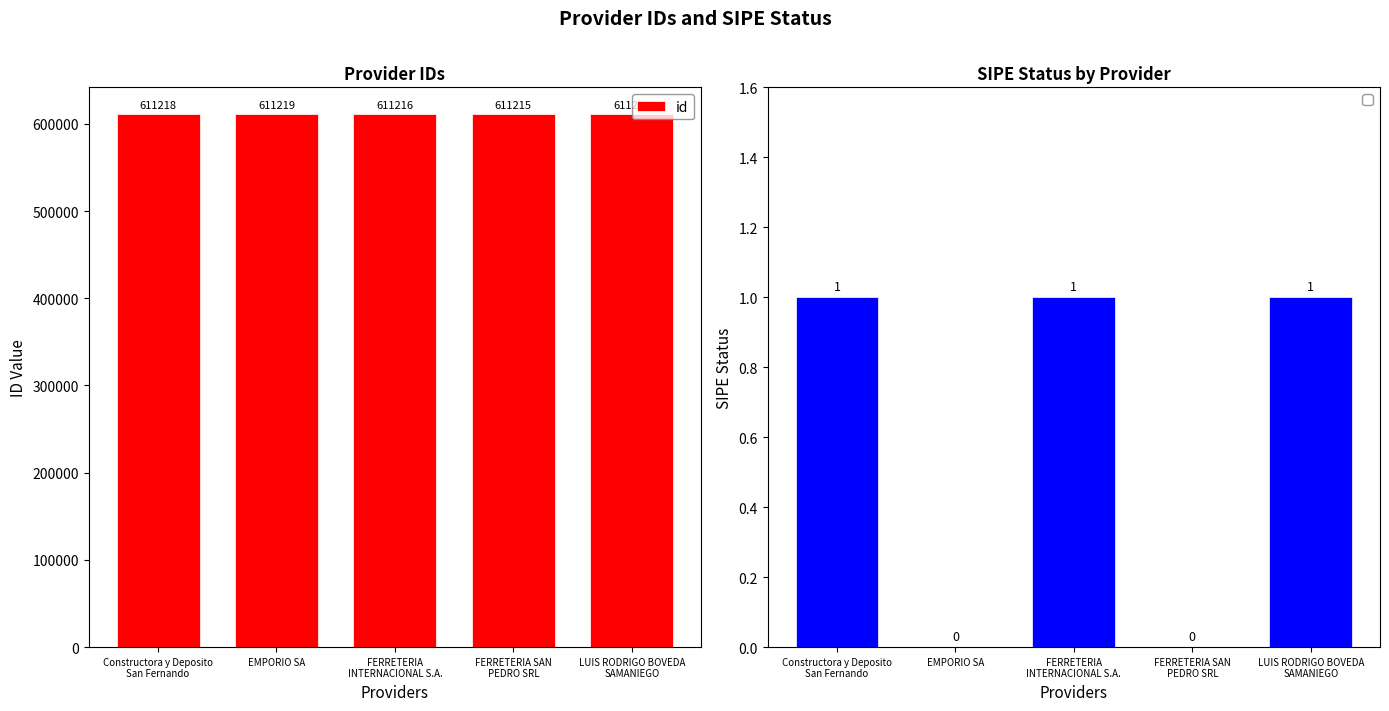

At which label does the data first exceed 611217?

Constructora y Deposito
San Fernando